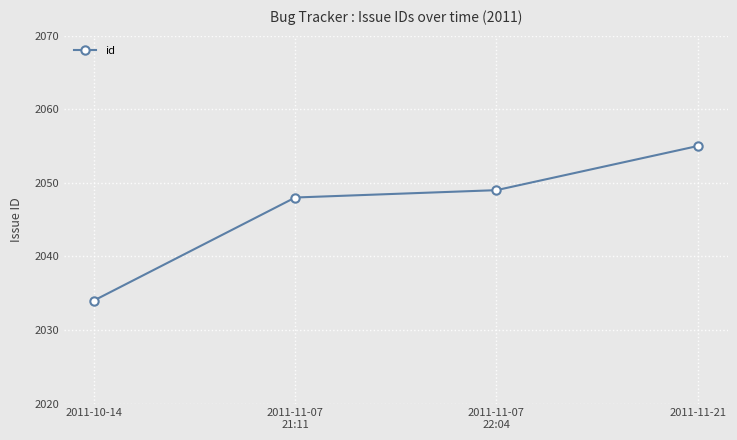

Which label corresponds to the largest value in the chart?

2011-11-21